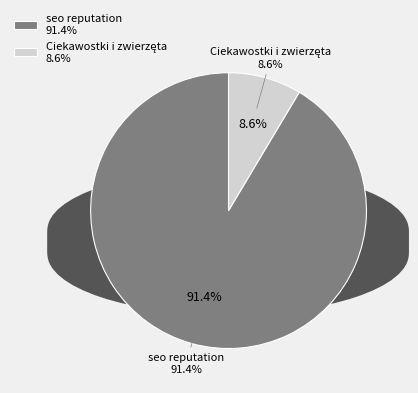

Is it true that seo reputation is 77% of the pie?

False